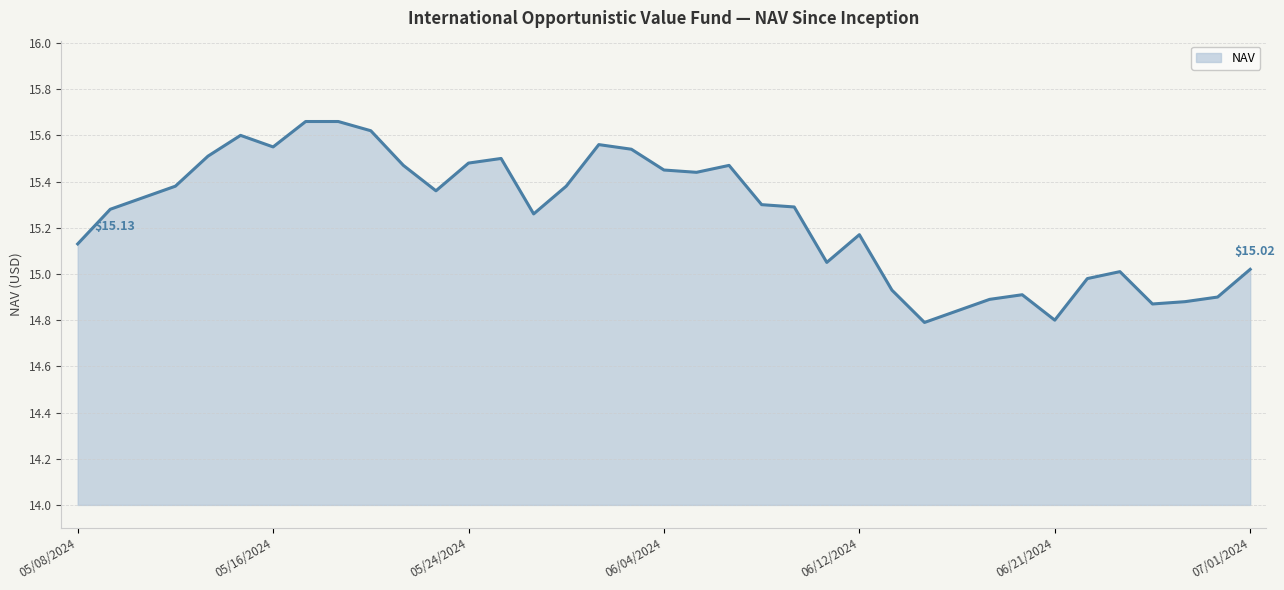

What is the difference between the maximum and minimum values?

0.9